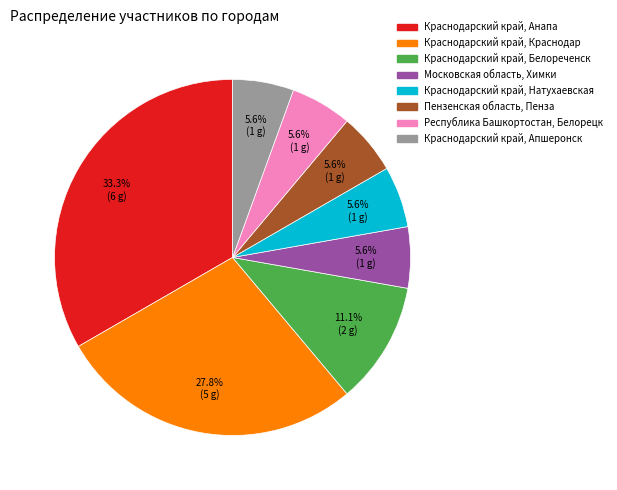

Combined, do Краснодарский край, Краснодар and Краснодарский край, Анапа account for over 50%?

Yes